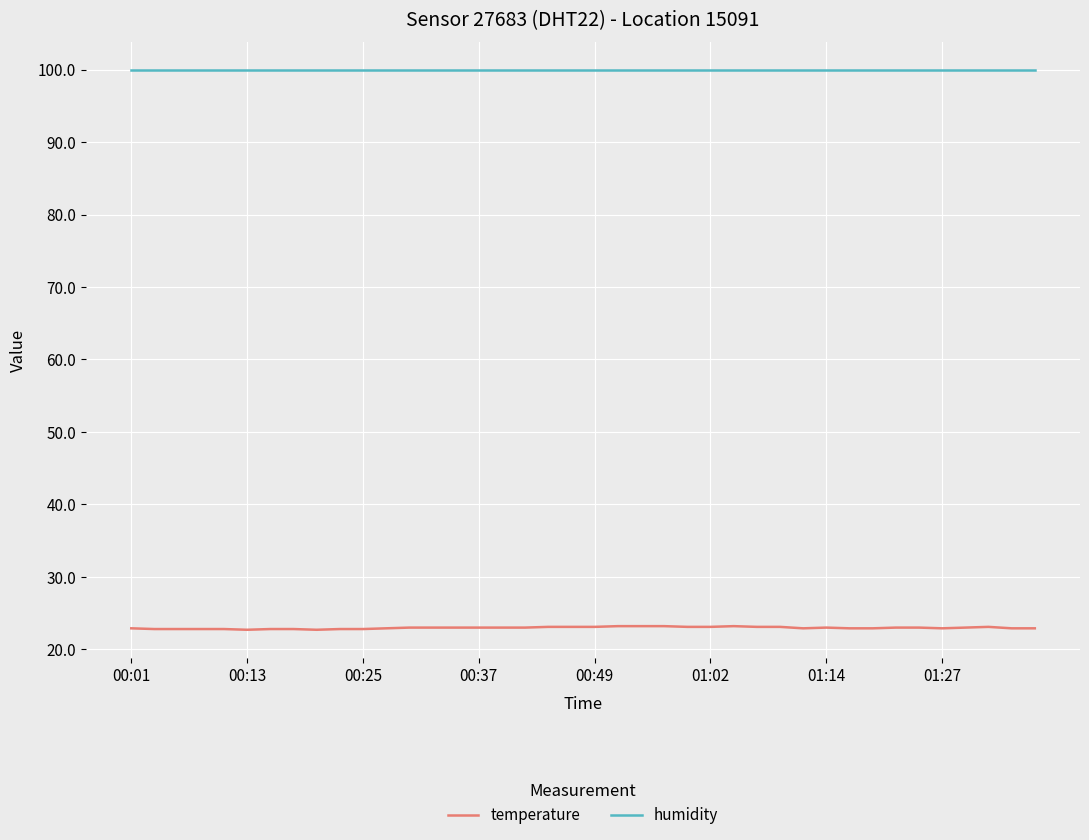

Which series has the largest range (max minus min)?

temperature